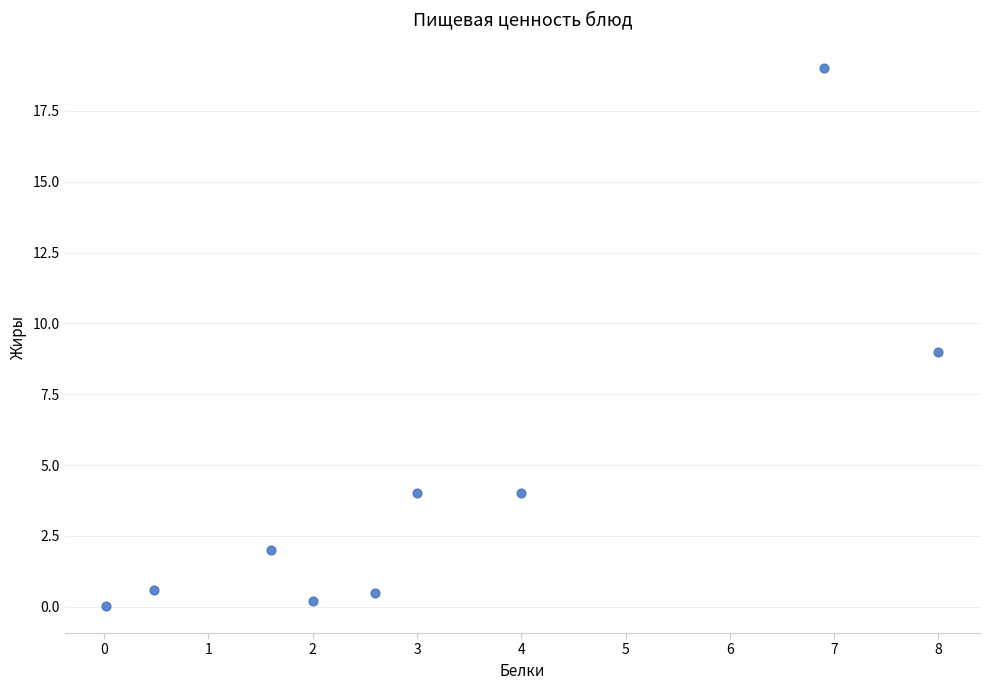

What is the range of Y values (max minus min)?

19.0